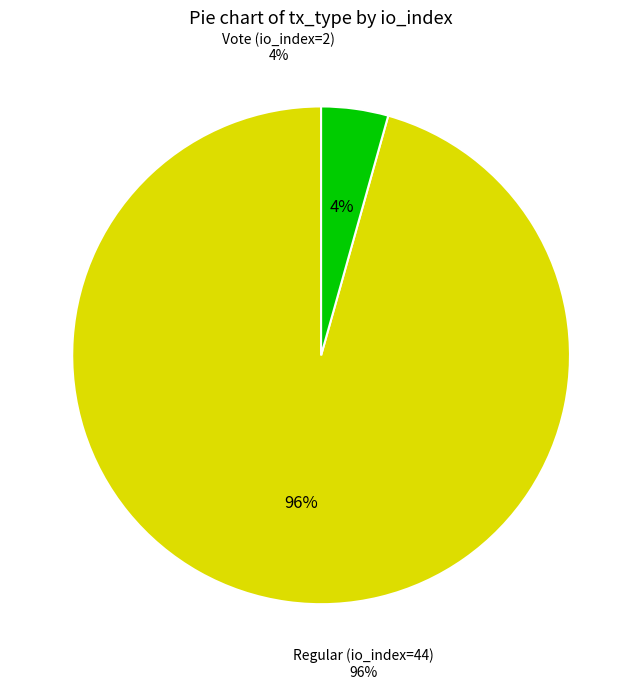

True or false: Regular (io_index=44) accounts for 99% of the total.

False